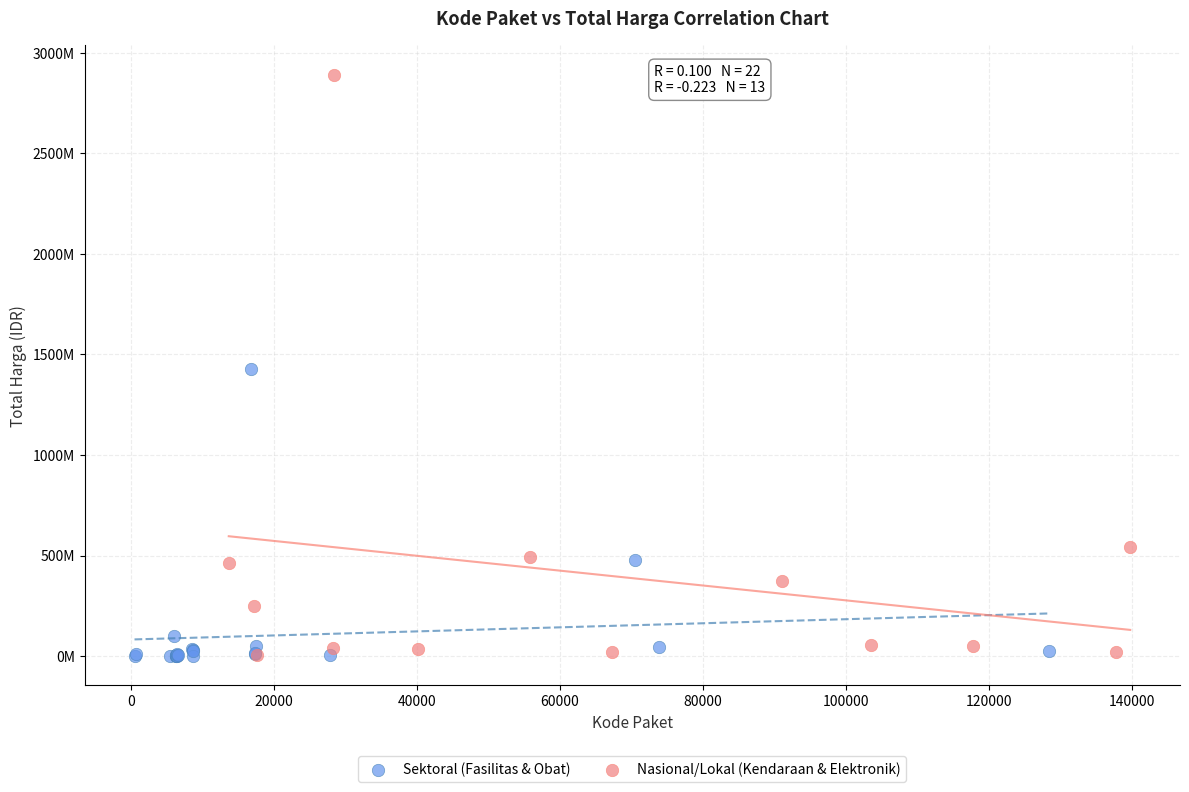

What are all the series names shown in the legend?

Sektoral (Fasilitas & Obat), Nasional/Lokal (Kendaraan & Elektronik)